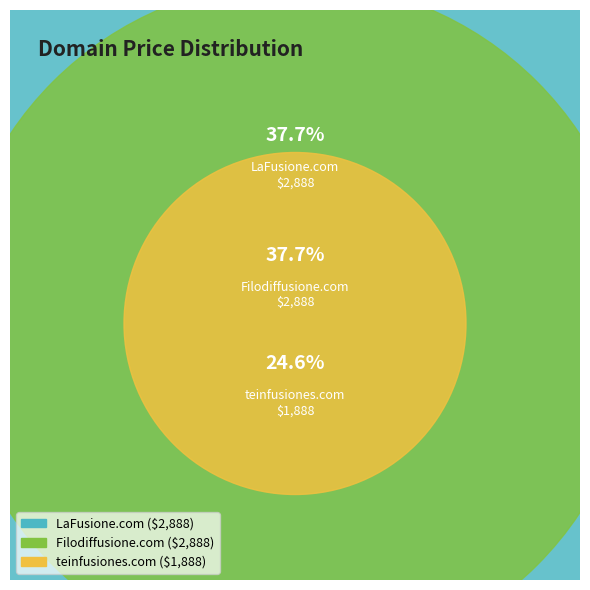

To the nearest percent, what percentage of the pie is teinfusiones.com?

25%